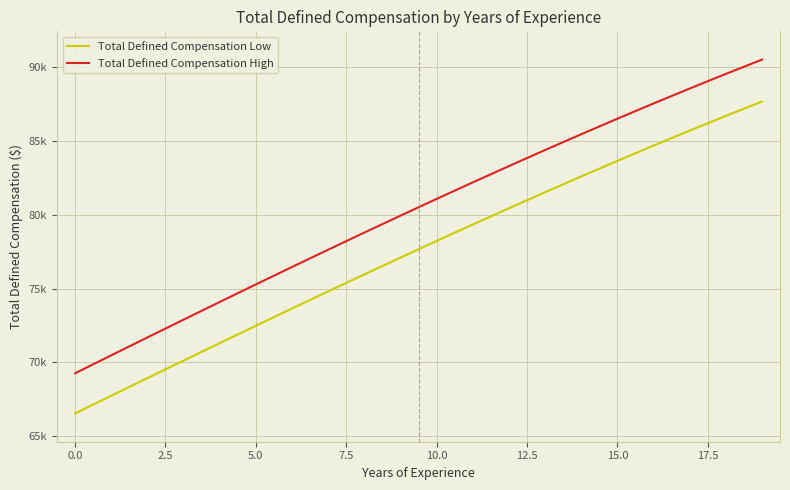

Which series has the widest spread of values?

Total Defined Compensation High